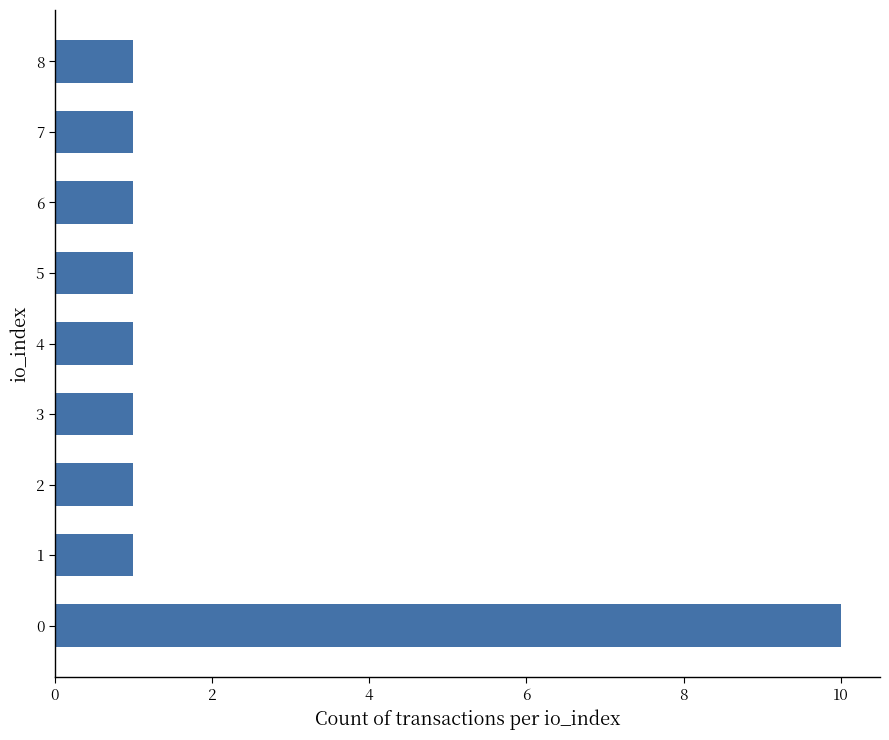

What is the change in value from 0 to 8?

-9